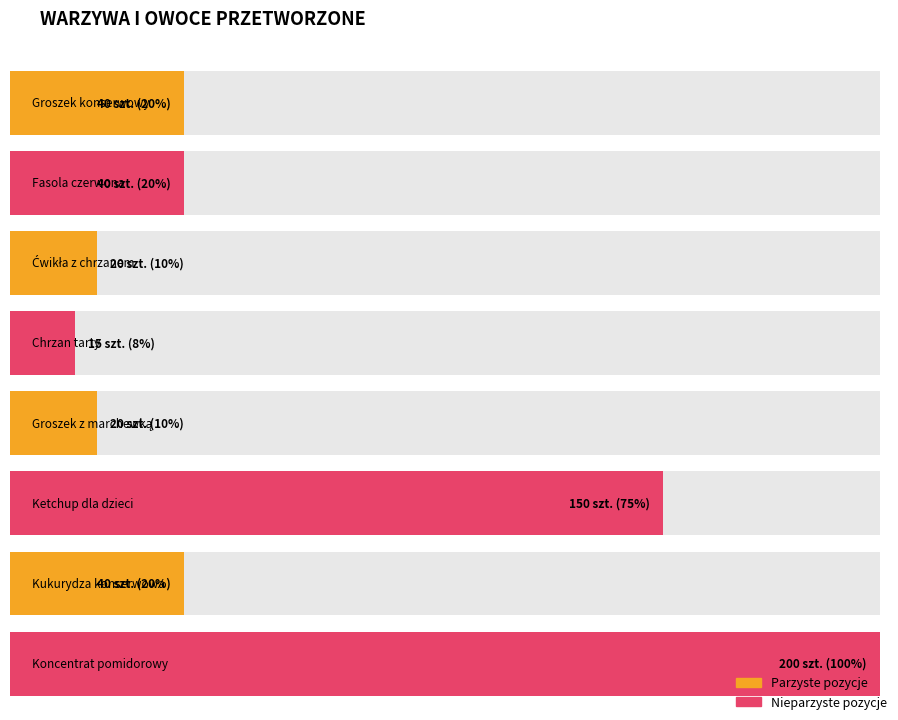

What is the difference between the values at Ćwikła z chrzanem and Chrzan tarty?

5